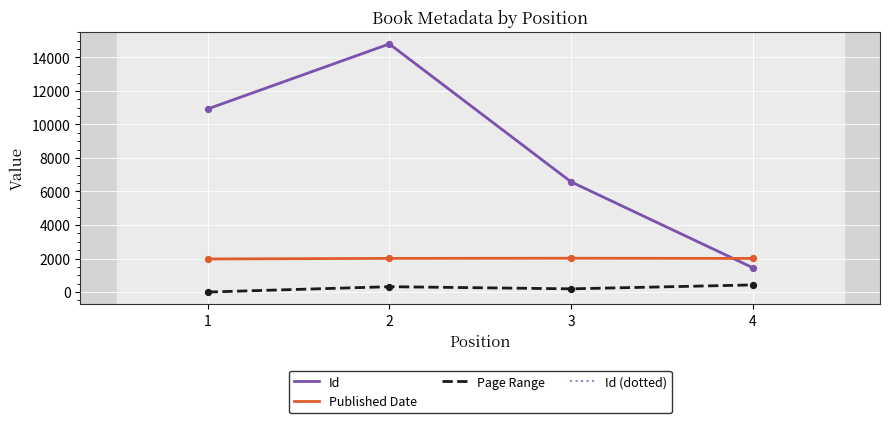

Does the chart have visible grid lines?

Yes